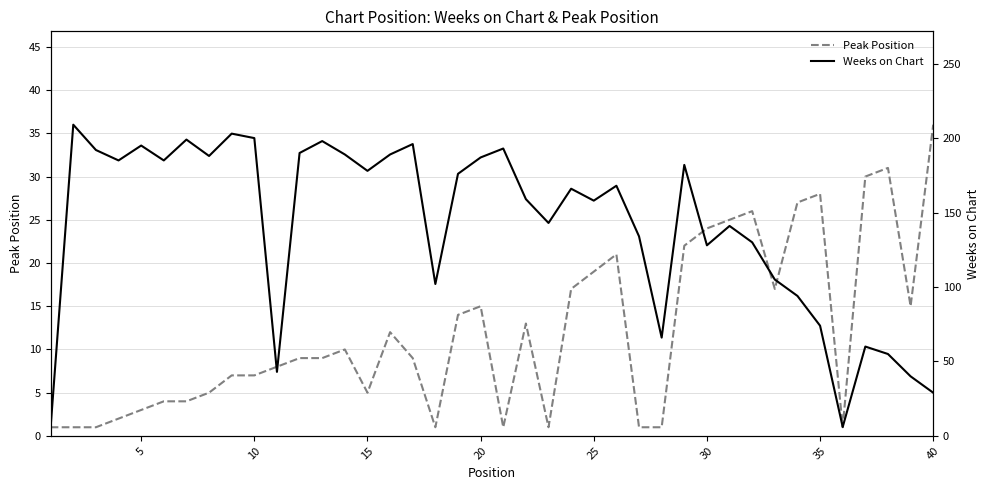

At which label does Peak Position reach its peak?

40